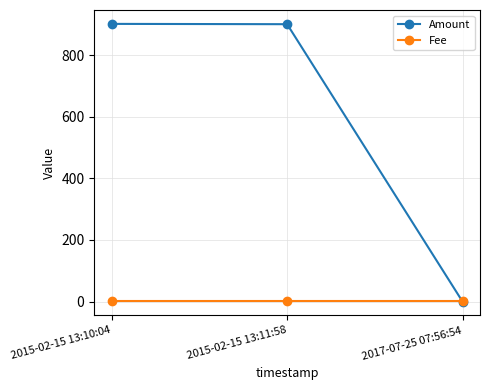

What is the label of the 3rd point from the left?

2017-07-25 07:56:54